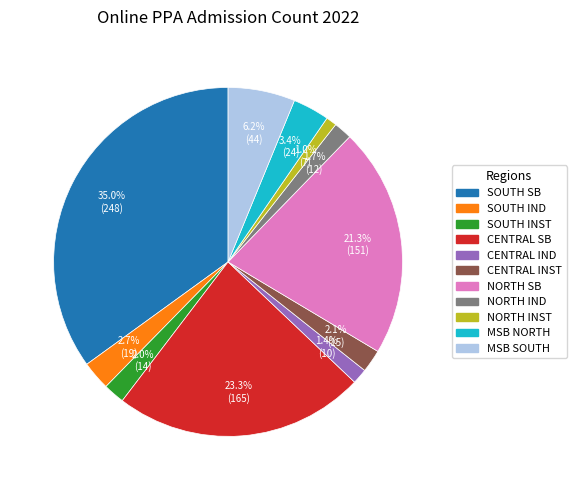

Does any single category account for the majority?

No